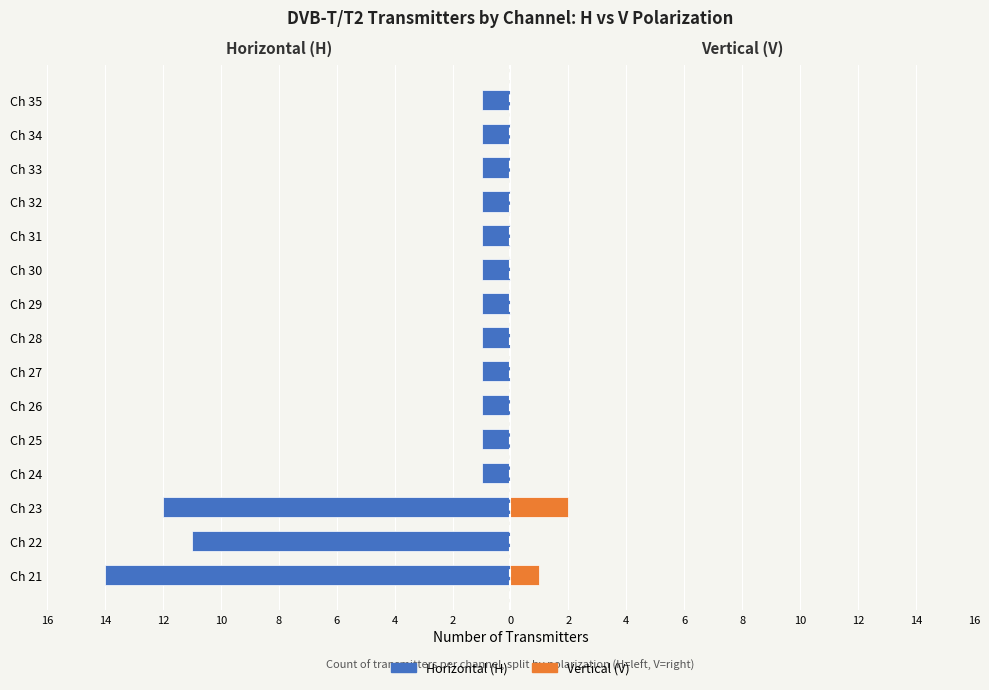

What are all the series names shown in the legend?

Horizontal (H), Vertical (V)